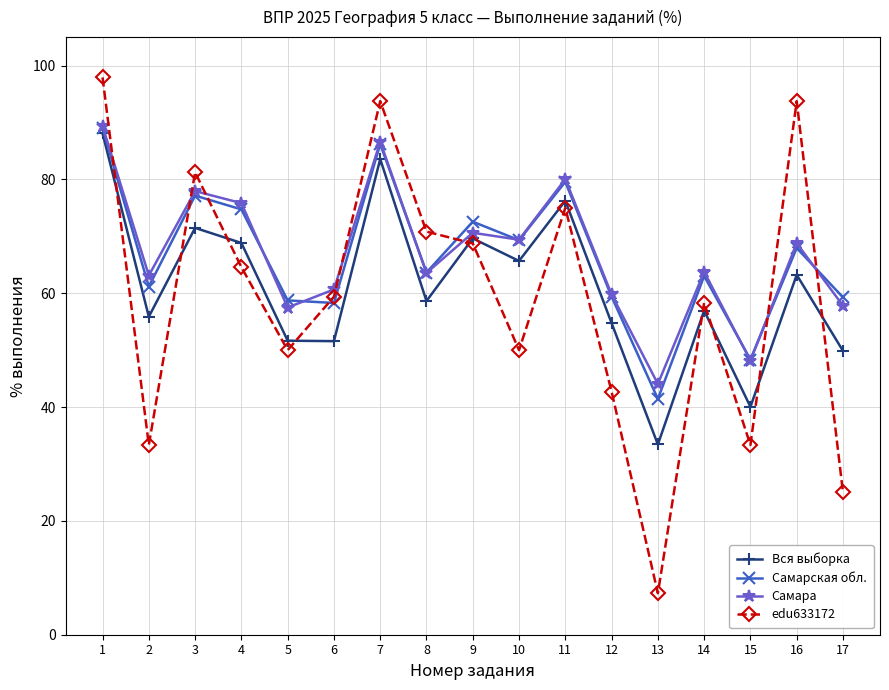

Is the value of Самарская обл. at 13 greater than the value of Вся выборка at 6?

No